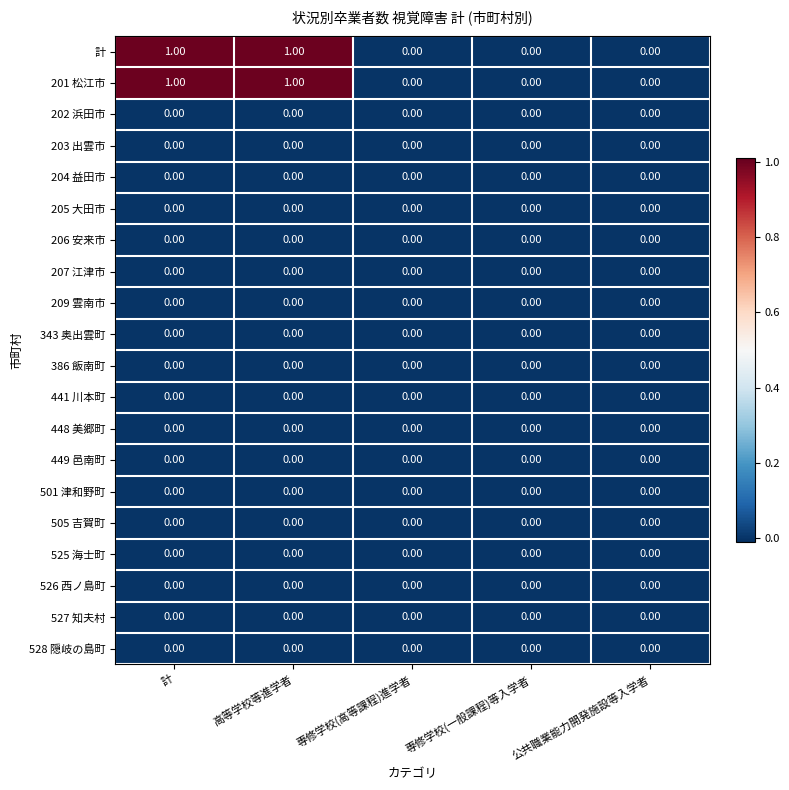

Reading right to left, extract all data points from this chart.

計: 公共職業能力開発施設等入学者=0	専修学校(一般課程)等入学者=0	専修学校(高等課程)進学者=0	高等学校等進学者=1	計=1
201 松江市: 公共職業能力開発施設等入学者=0	専修学校(一般課程)等入学者=0	専修学校(高等課程)進学者=0	高等学校等進学者=1	計=1
202 浜田市: 公共職業能力開発施設等入学者=0	専修学校(一般課程)等入学者=0	専修学校(高等課程)進学者=0	高等学校等進学者=0	計=0
203 出雲市: 公共職業能力開発施設等入学者=0	専修学校(一般課程)等入学者=0	専修学校(高等課程)進学者=0	高等学校等進学者=0	計=0
204 益田市: 公共職業能力開発施設等入学者=0	専修学校(一般課程)等入学者=0	専修学校(高等課程)進学者=0	高等学校等進学者=0	計=0
205 大田市: 公共職業能力開発施設等入学者=0	専修学校(一般課程)等入学者=0	専修学校(高等課程)進学者=0	高等学校等進学者=0	計=0
206 安来市: 公共職業能力開発施設等入学者=0	専修学校(一般課程)等入学者=0	専修学校(高等課程)進学者=0	高等学校等進学者=0	計=0
207 江津市: 公共職業能力開発施設等入学者=0	専修学校(一般課程)等入学者=0	専修学校(高等課程)進学者=0	高等学校等進学者=0	計=0
209 雲南市: 公共職業能力開発施設等入学者=0	専修学校(一般課程)等入学者=0	専修学校(高等課程)進学者=0	高等学校等進学者=0	計=0
343 奥出雲町: 公共職業能力開発施設等入学者=0	専修学校(一般課程)等入学者=0	専修学校(高等課程)進学者=0	高等学校等進学者=0	計=0
386 飯南町: 公共職業能力開発施設等入学者=0	専修学校(一般課程)等入学者=0	専修学校(高等課程)進学者=0	高等学校等進学者=0	計=0
441 川本町: 公共職業能力開発施設等入学者=0	専修学校(一般課程)等入学者=0	専修学校(高等課程)進学者=0	高等学校等進学者=0	計=0
448 美郷町: 公共職業能力開発施設等入学者=0	専修学校(一般課程)等入学者=0	専修学校(高等課程)進学者=0	高等学校等進学者=0	計=0
449 邑南町: 公共職業能力開発施設等入学者=0	専修学校(一般課程)等入学者=0	専修学校(高等課程)進学者=0	高等学校等進学者=0	計=0
501 津和野町: 公共職業能力開発施設等入学者=0	専修学校(一般課程)等入学者=0	専修学校(高等課程)進学者=0	高等学校等進学者=0	計=0
505 吉賀町: 公共職業能力開発施設等入学者=0	専修学校(一般課程)等入学者=0	専修学校(高等課程)進学者=0	高等学校等進学者=0	計=0
525 海士町: 公共職業能力開発施設等入学者=0	専修学校(一般課程)等入学者=0	専修学校(高等課程)進学者=0	高等学校等進学者=0	計=0
526 西ノ島町: 公共職業能力開発施設等入学者=0	専修学校(一般課程)等入学者=0	専修学校(高等課程)進学者=0	高等学校等進学者=0	計=0
527 知夫村: 公共職業能力開発施設等入学者=0	専修学校(一般課程)等入学者=0	専修学校(高等課程)進学者=0	高等学校等進学者=0	計=0
528 隠岐の島町: 公共職業能力開発施設等入学者=0	専修学校(一般課程)等入学者=0	専修学校(高等課程)進学者=0	高等学校等進学者=0	計=0